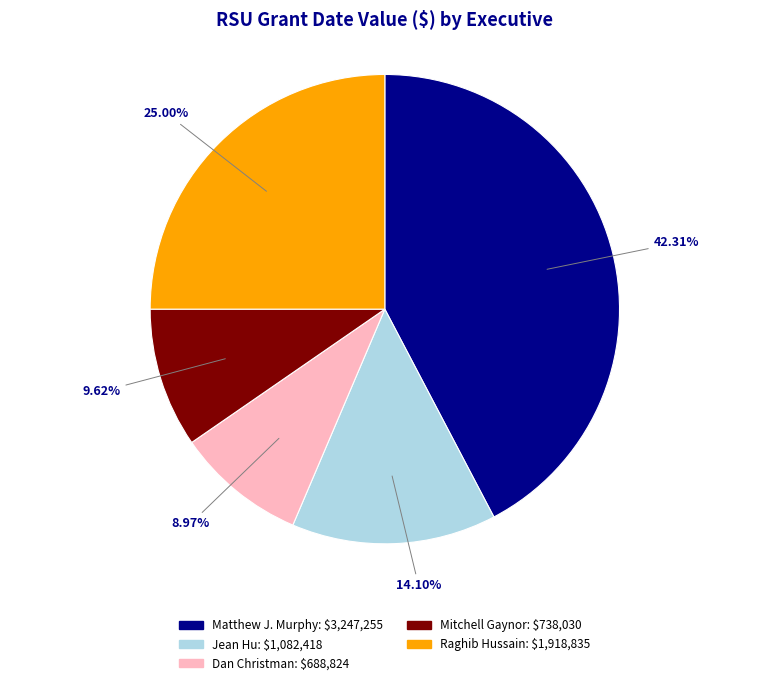

To the nearest percent, what is the difference between the largest and smallest slice percentages?

33%